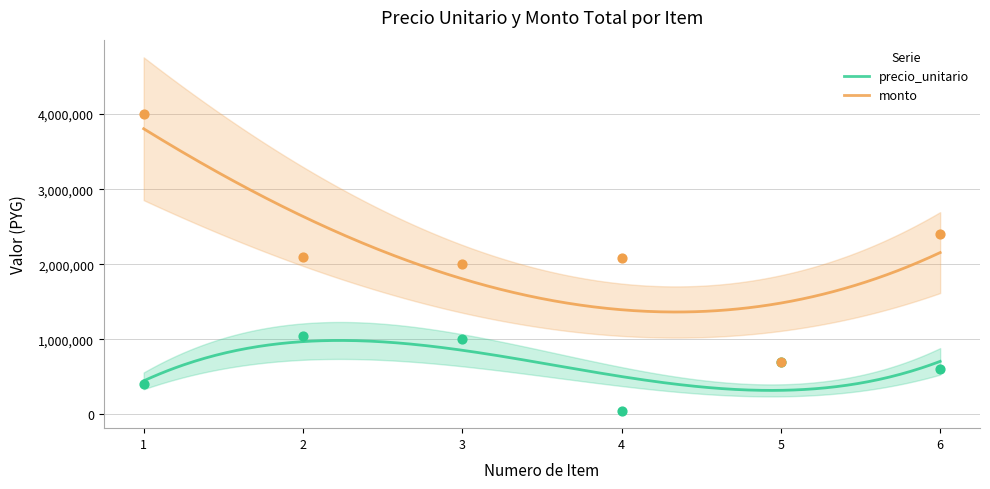

At which category is the sum across all series the highest?

1